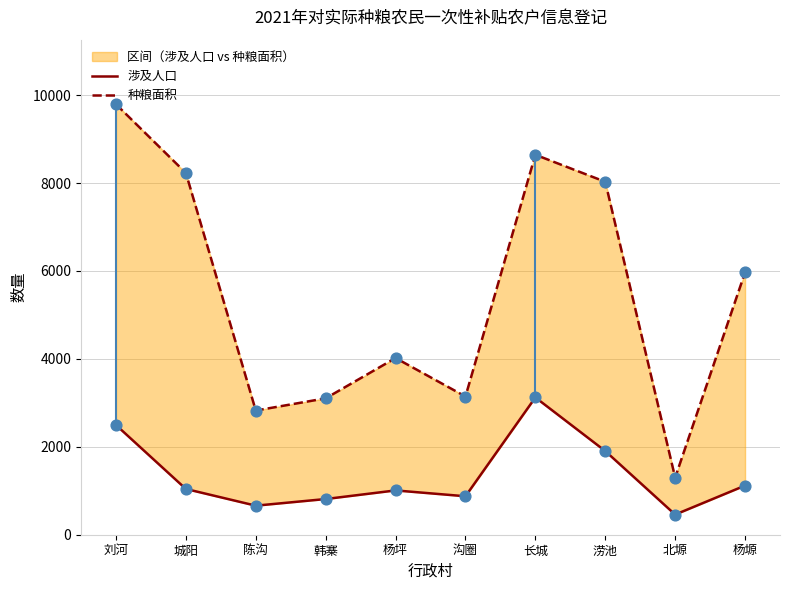

What are all the series names shown in the legend?

涉及人口, 种粮面积